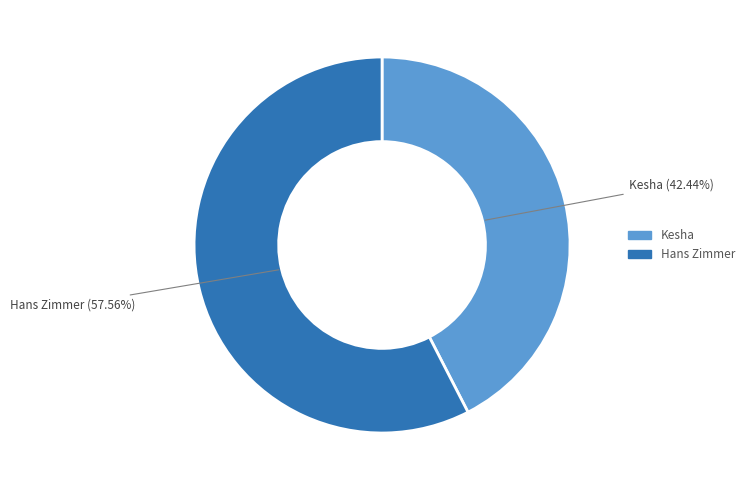

How many slices are in this pie chart?

2